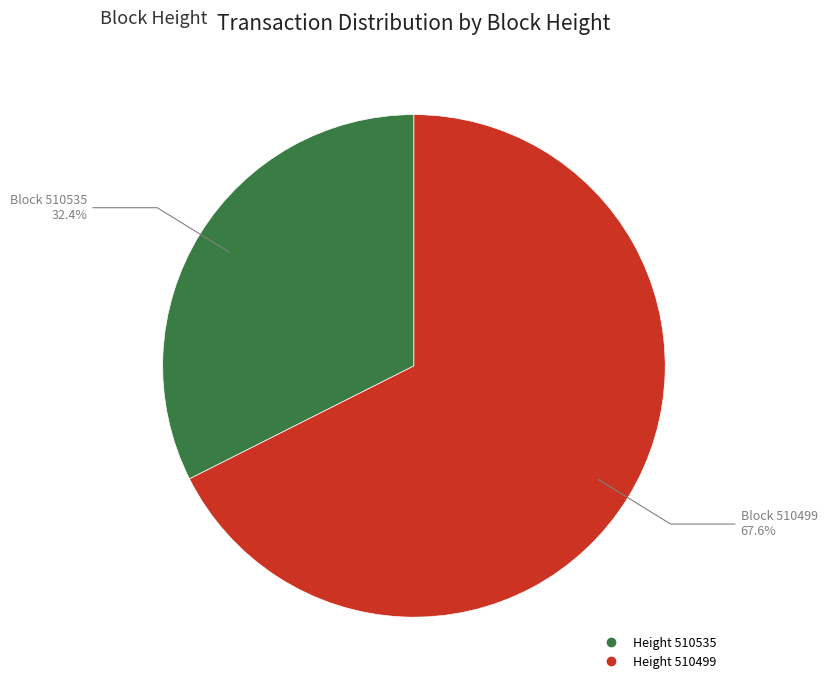

Count the number of slices in the pie.

2